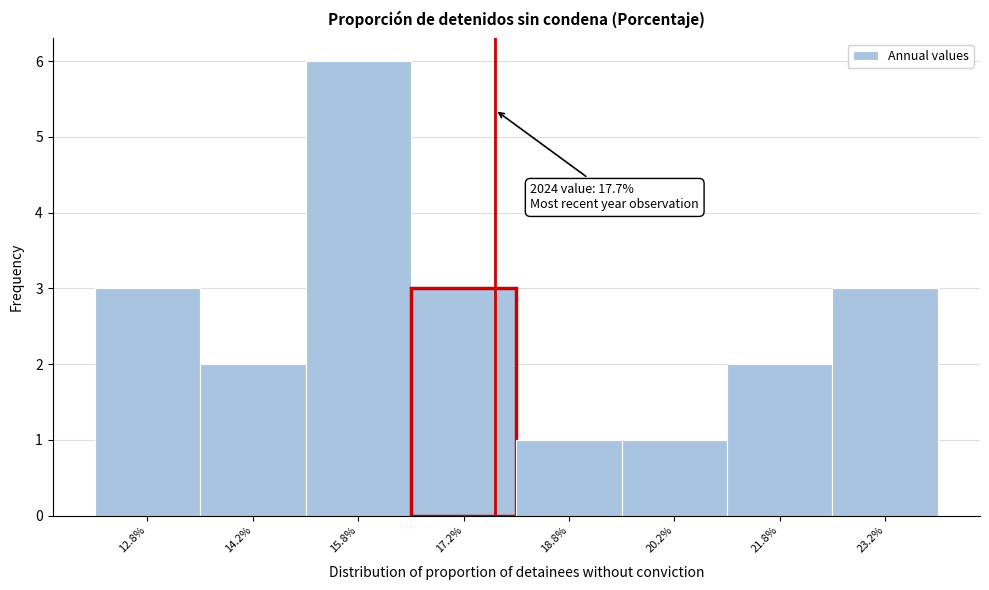

Which range on the x-axis has the tallest bar?

15.0 to 16.5